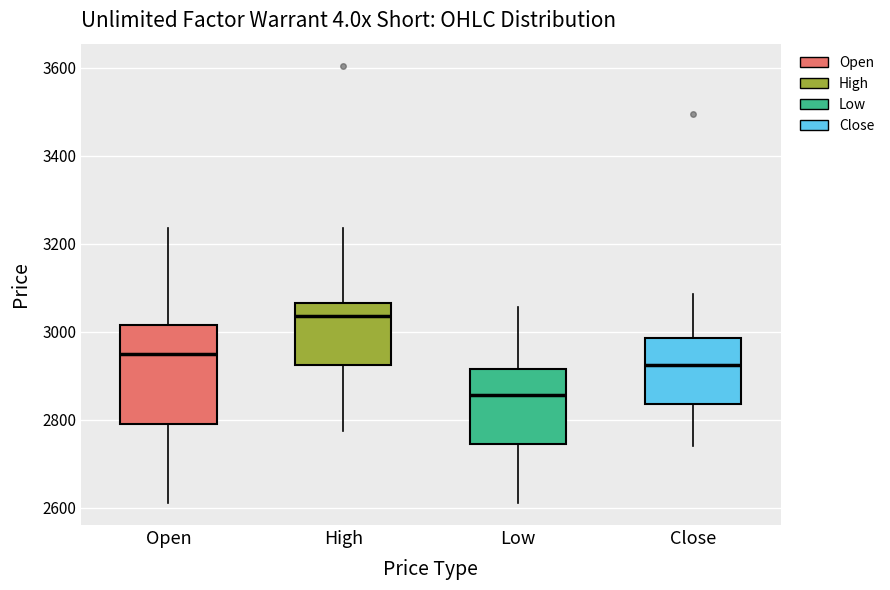

Comparing the boxes themselves (not the whiskers), which one is the tallest?

Open